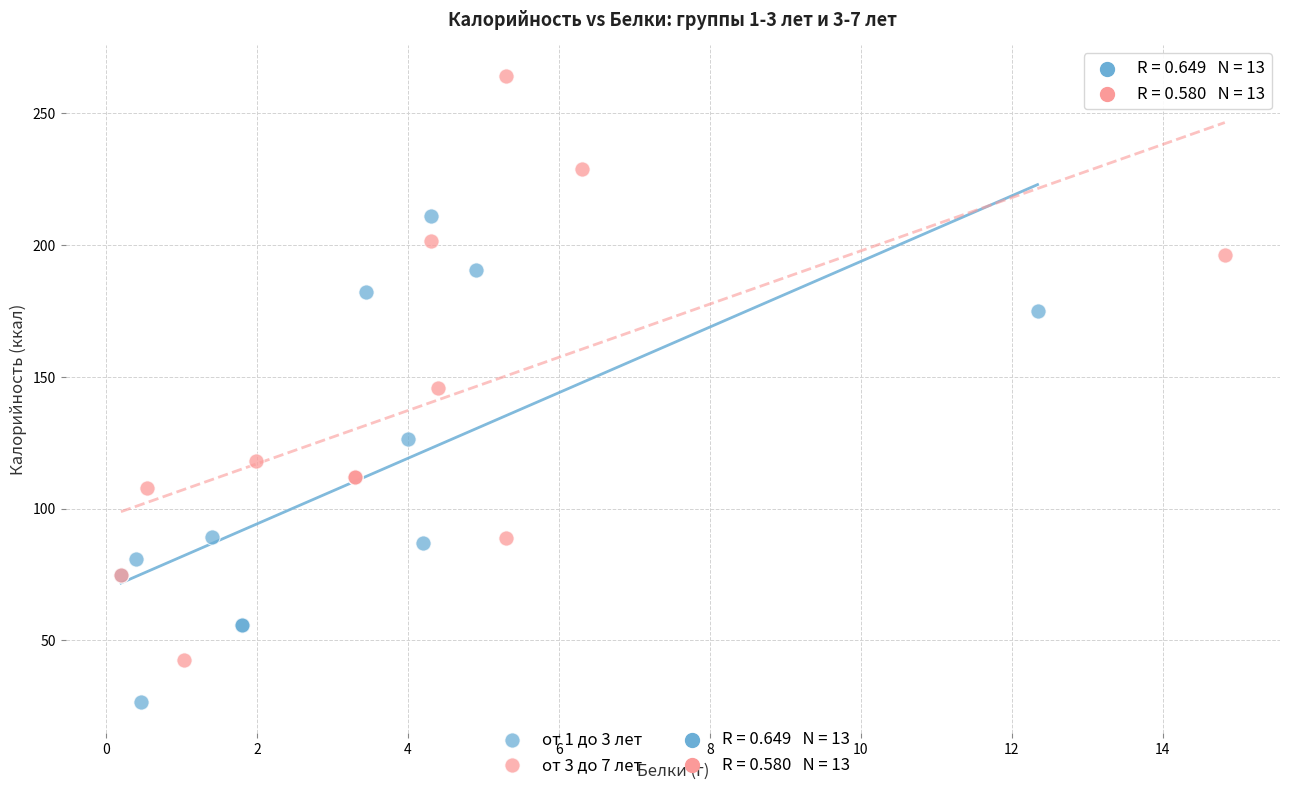

Which series has the widest spread of Y values?

от 3 до 7 лет